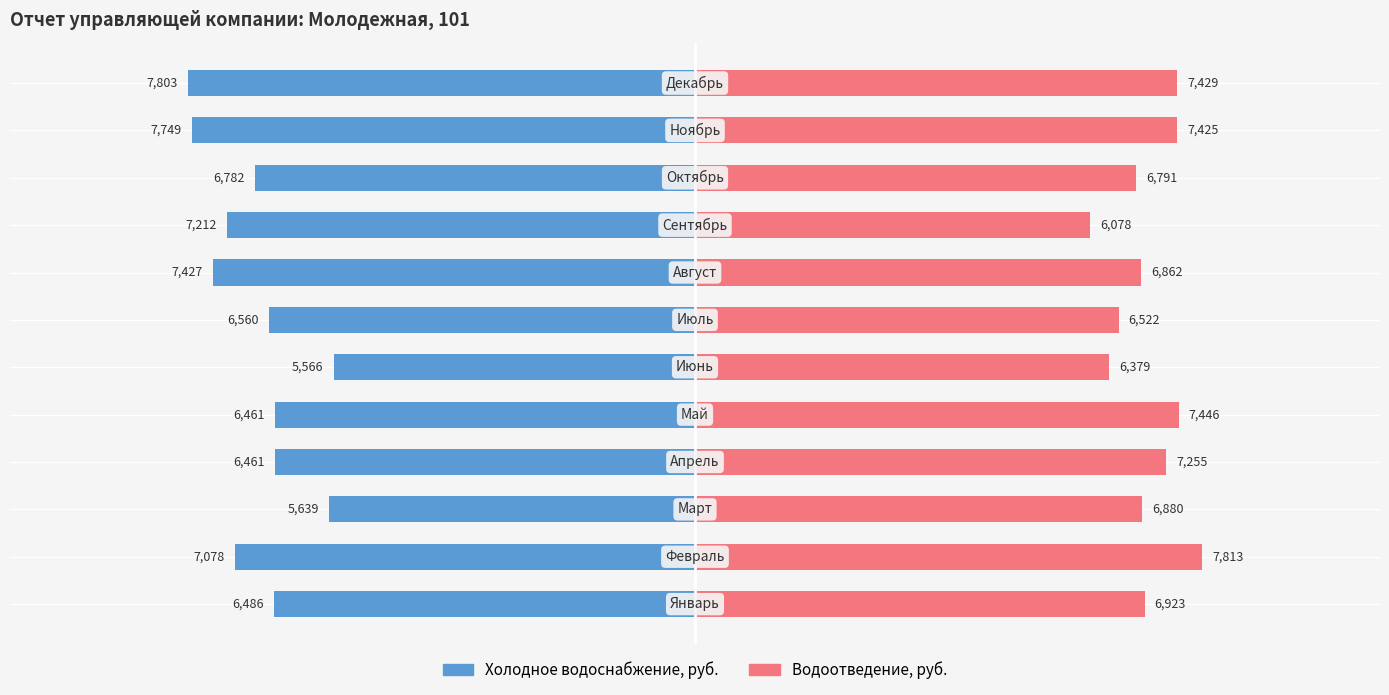

How many values in the Холодное водоснабжение, руб. series are below -6559?

7